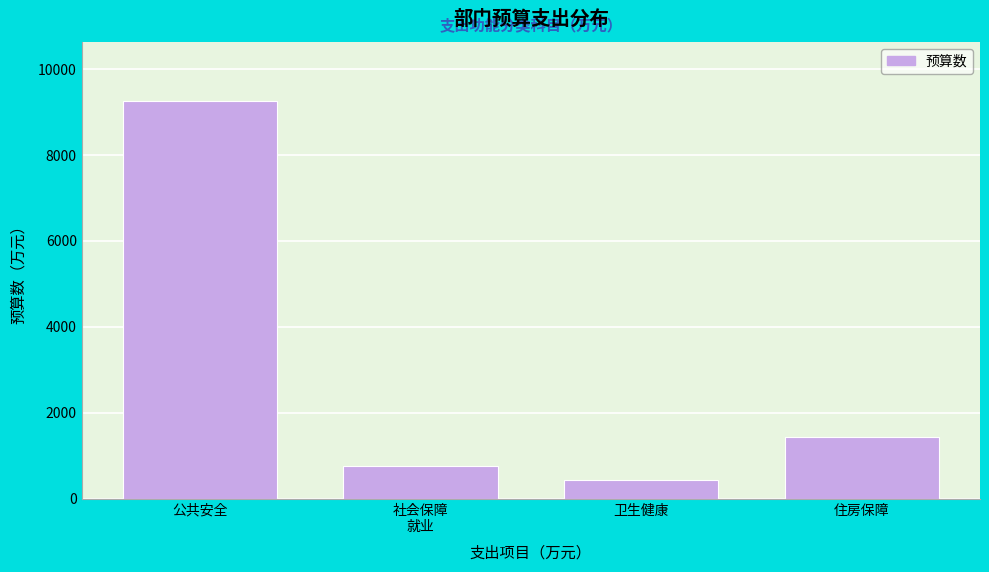

What is the maximum value shown in the chart?

9247.2